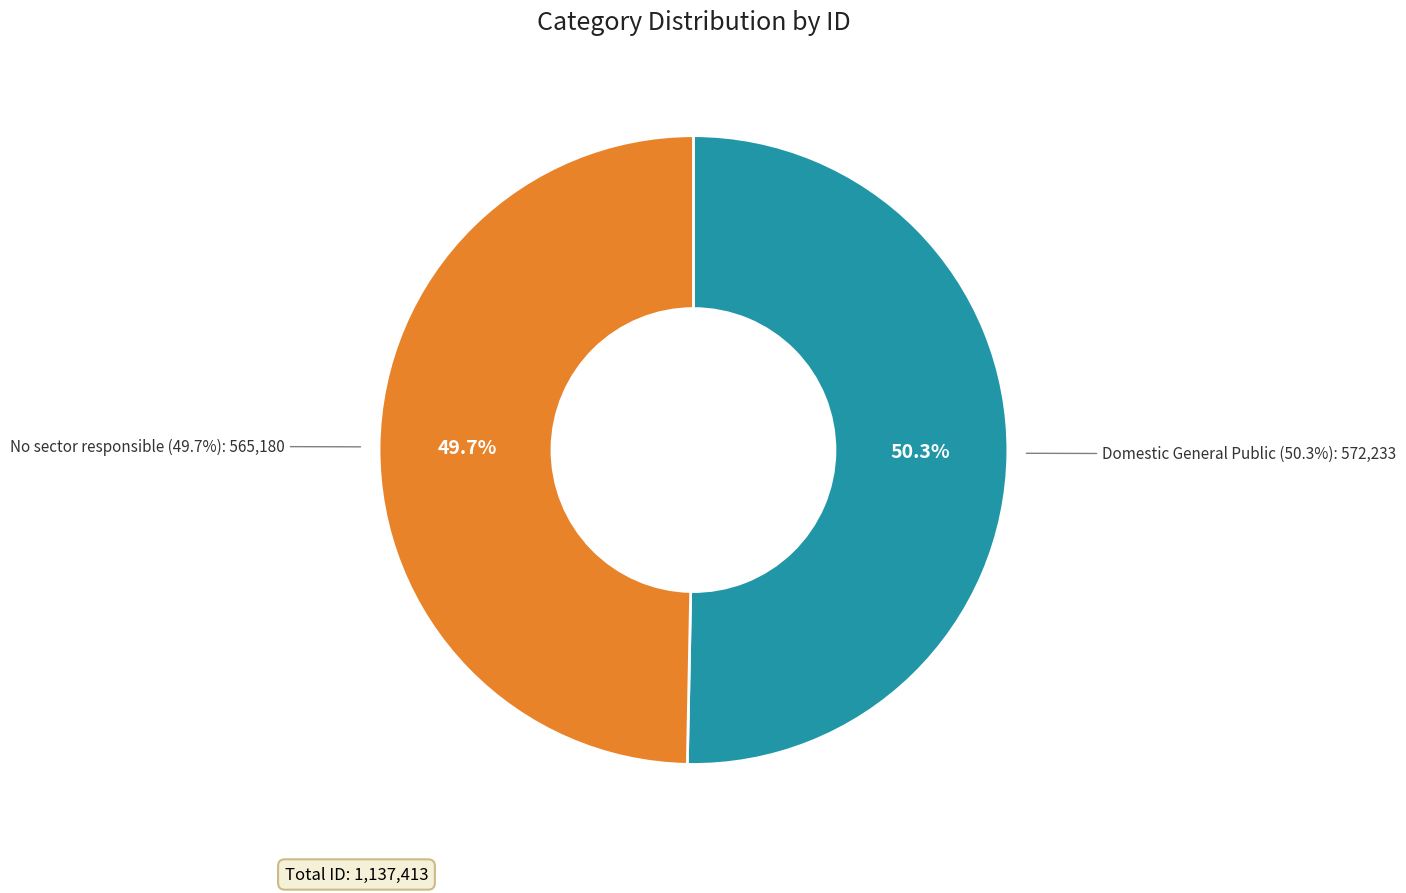

Approximately how many times larger is the value at No sector responsible compared to Domestic General Public?

1.0